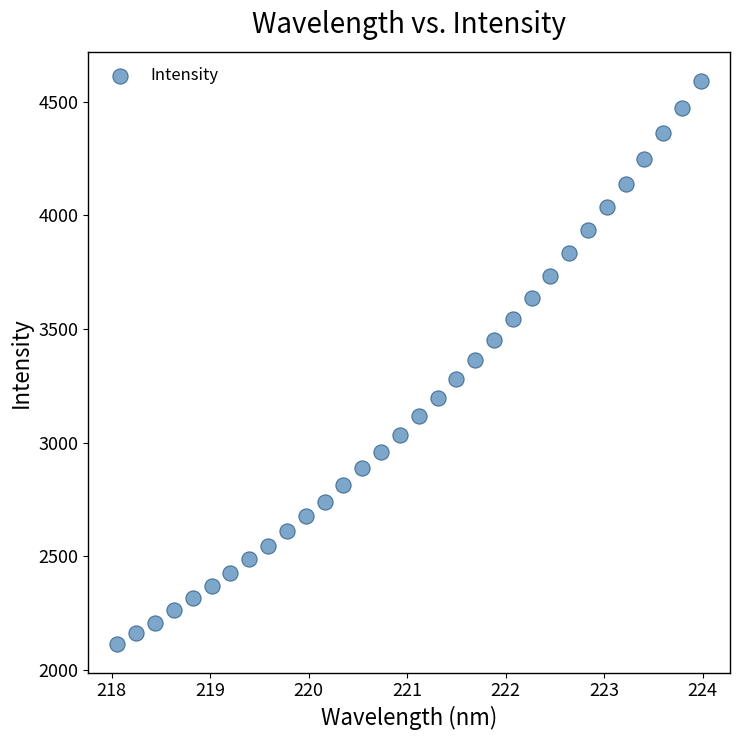

What is the range of X values (max minus min)?

5.9